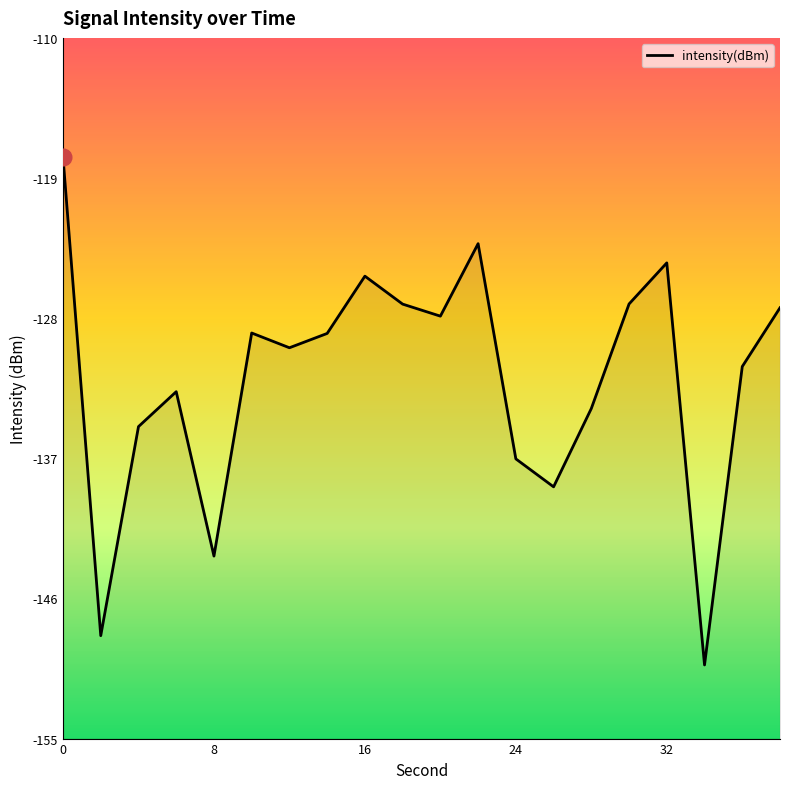

Where is the data nearest to the value -133?

6